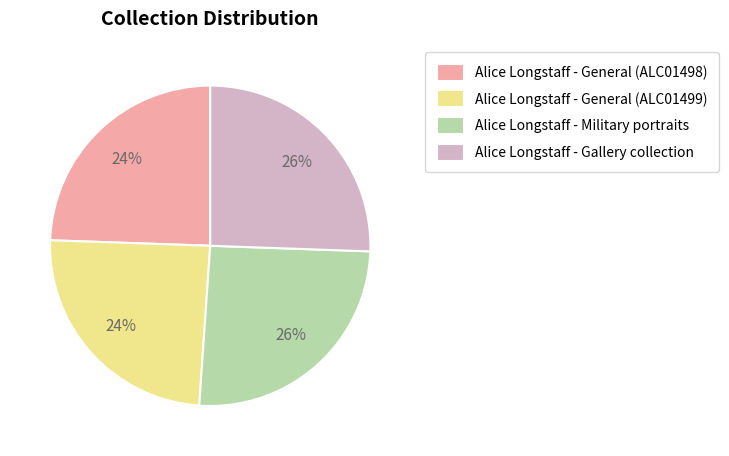

Is there a majority slice in this chart?

No